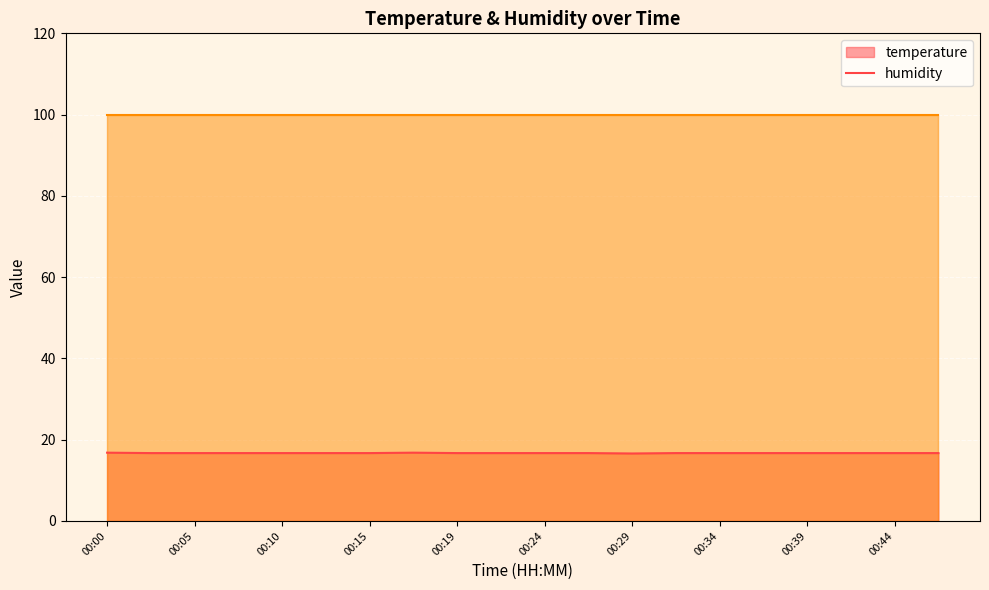

Where is the first local maximum?

00:17